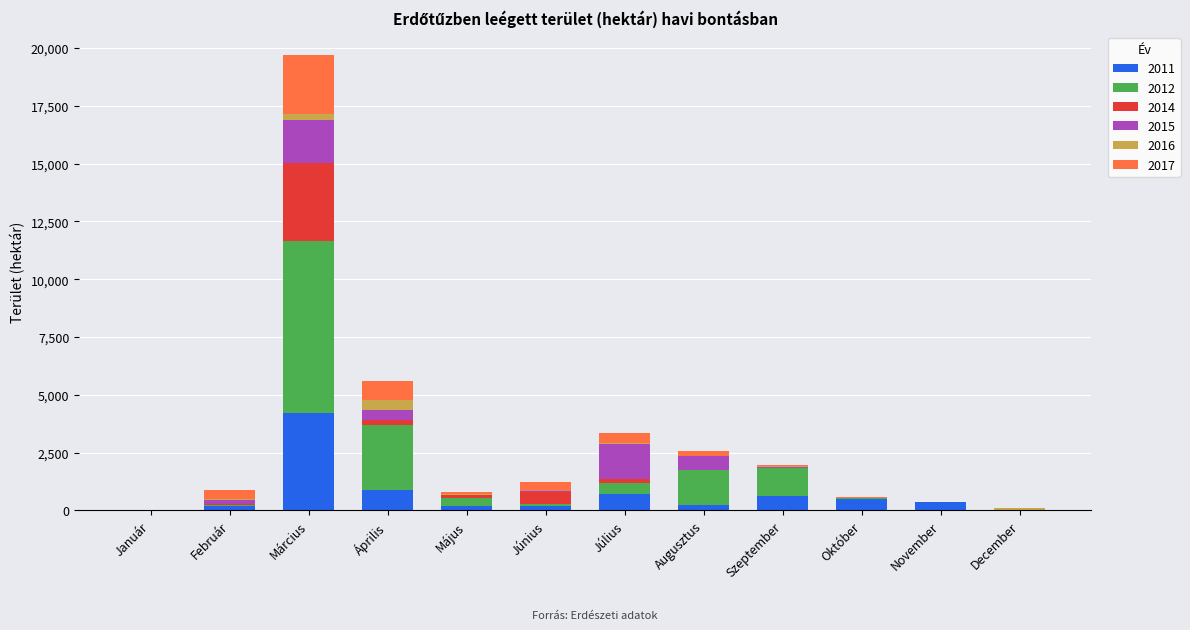

At which category is the sum across all series the highest?

Március